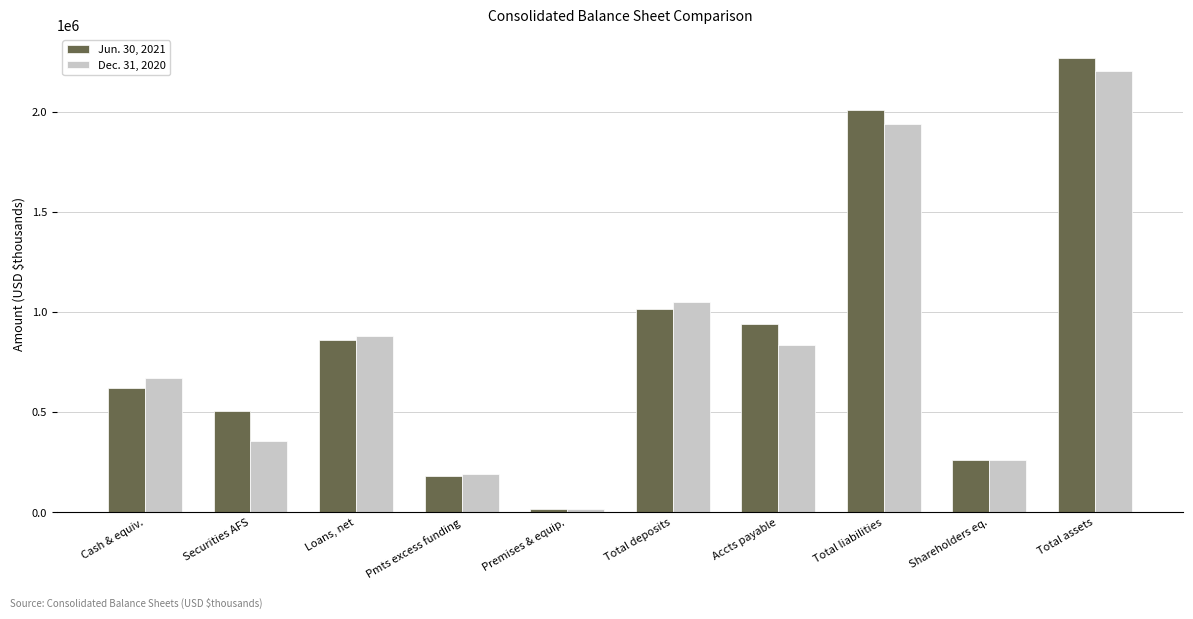

How many series are shown in this chart?

2